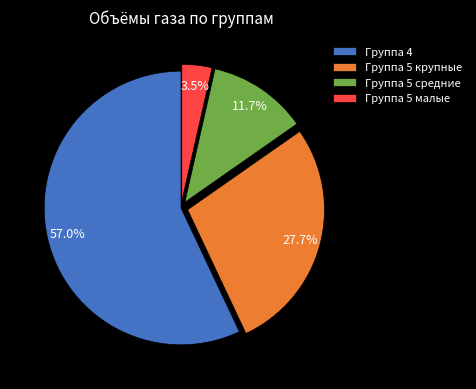

What portion of the pie excludes Группа 5 средние?

88.3%